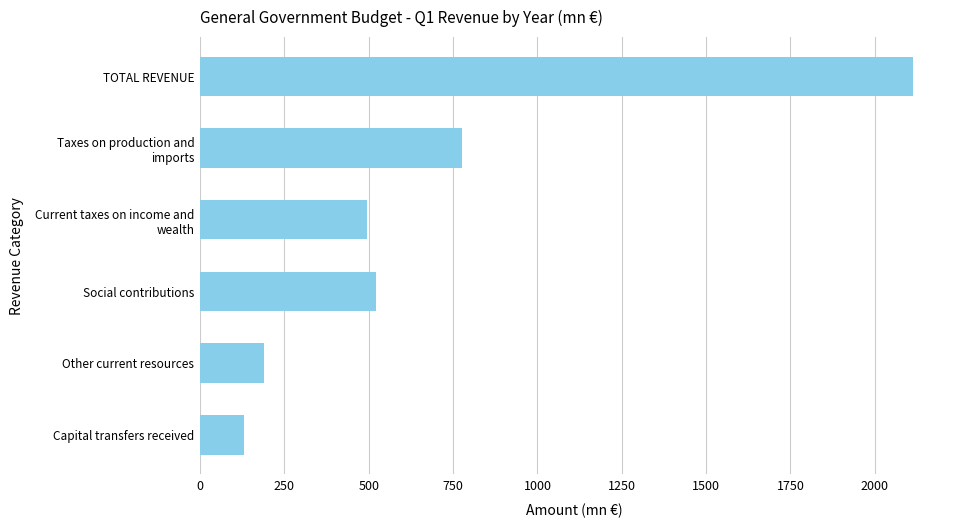

How many data points are above 520?

3